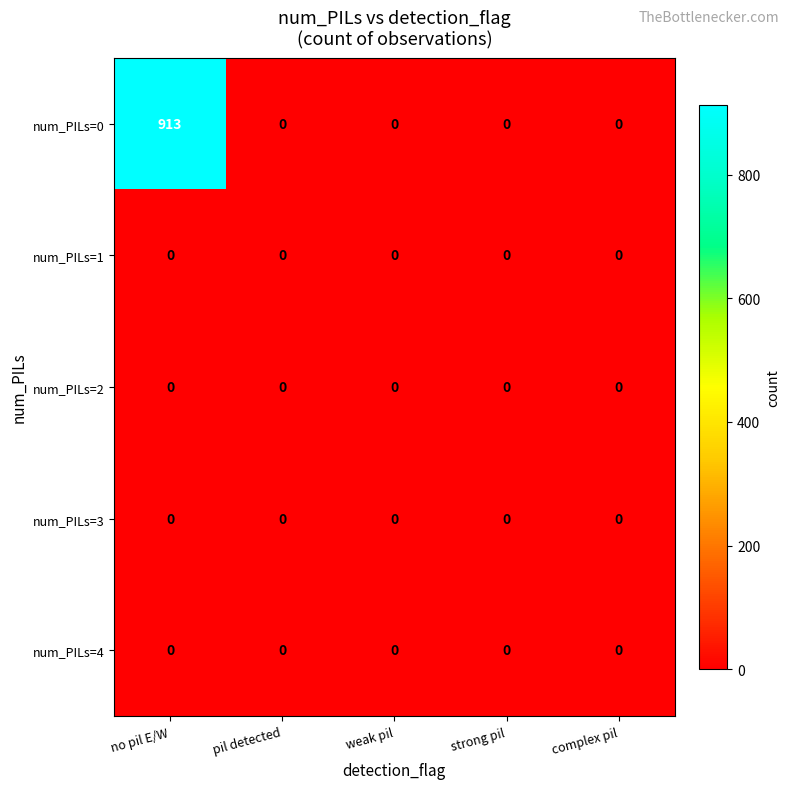

True or false: num_PILs=2 has a value of 0 at no pil E/W.

True